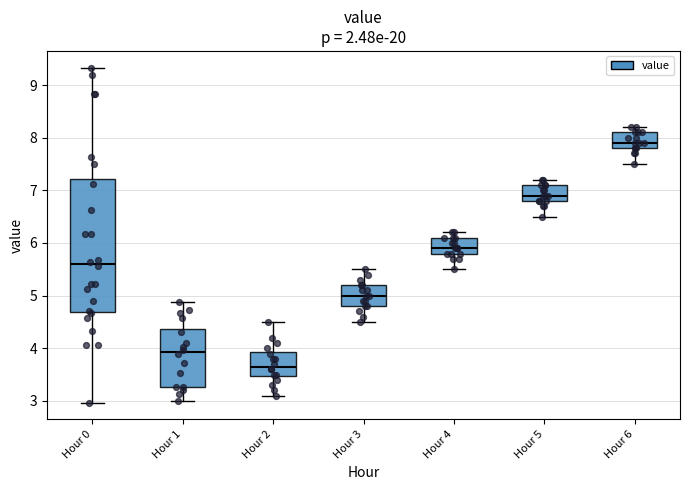

Which box's median line is the highest?

Hour 6